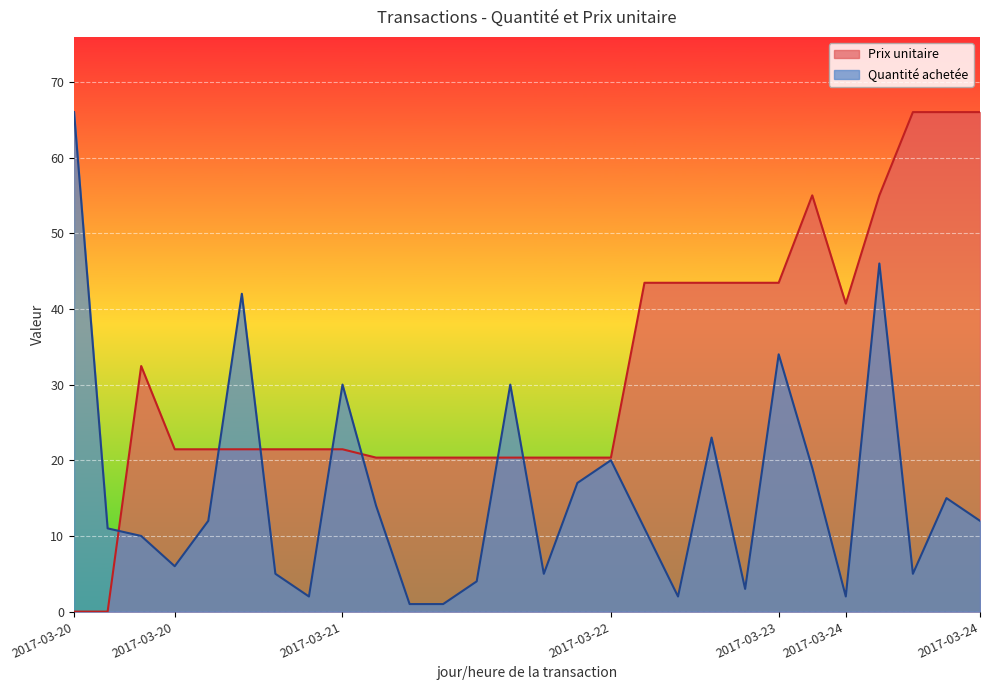

What is the difference between the Prix unitaire values at 2017-03-24 12:54:53 and 2017-03-23 11:14:32?

11.6